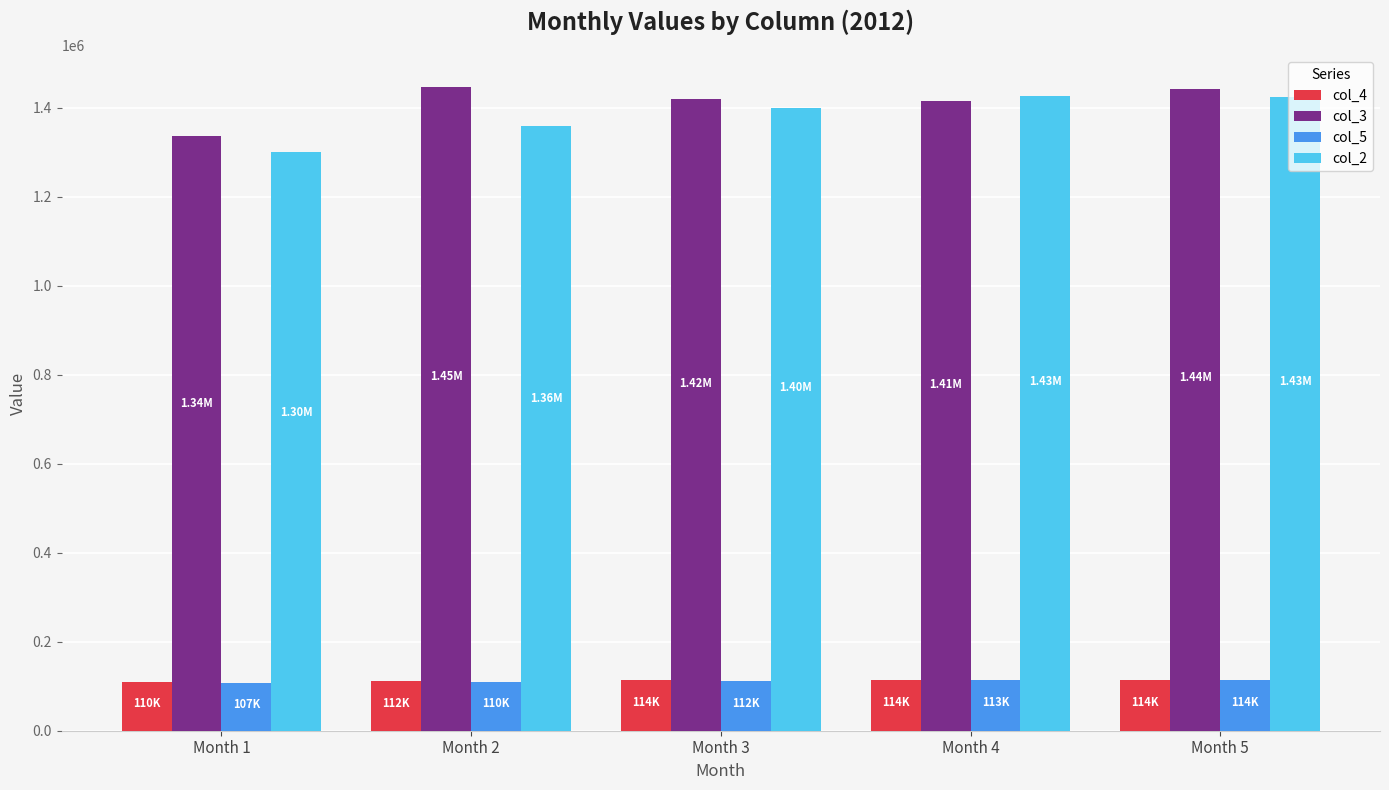

What is the total value across all series at Month 2?

3026343